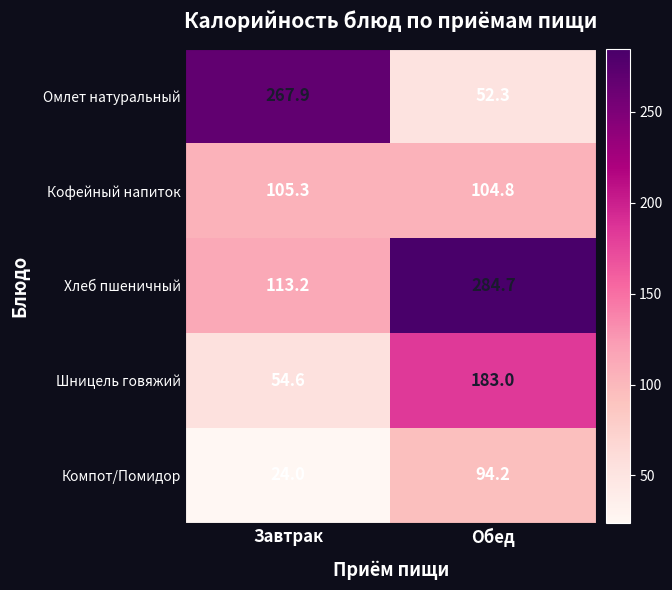

Reading left to right, transcribe all the data shown in this chart.

Омлет натуральный: 267.9	52.3
Кофейный напиток: 105.3	104.8
Хлеб пшеничный: 113.2	284.7
Шницель говяжий: 54.6	183.0
Компот/Помидор: 24.0	94.2